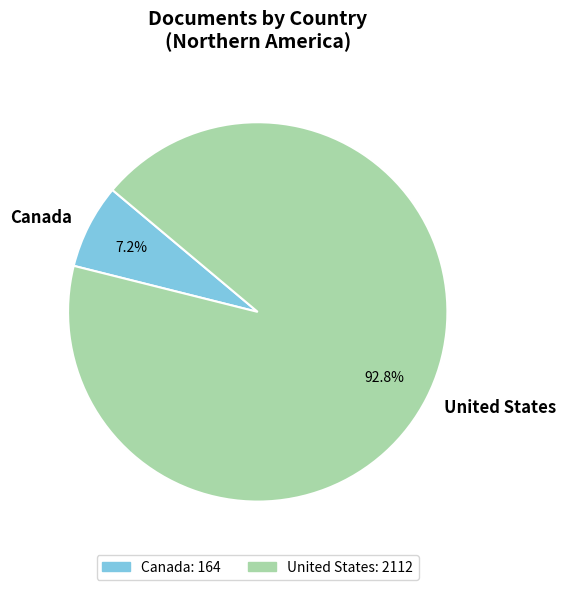

Which category has the biggest portion of the pie?

United States